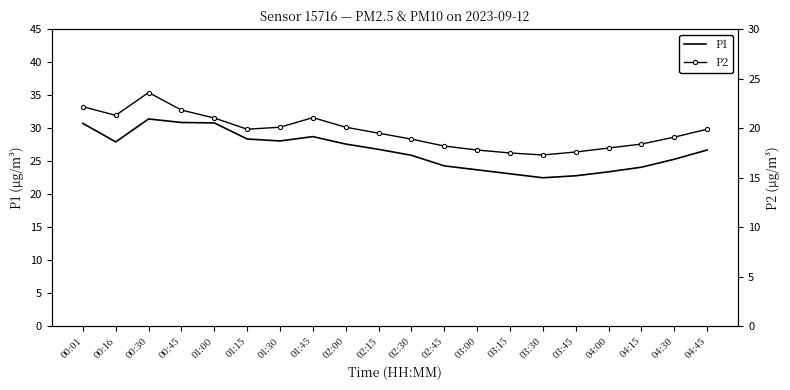

What are all the series names shown in the legend?

P1, P2